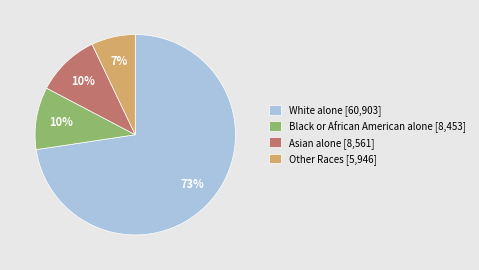

Do Asian alone [8,561] and White alone [60,903] together represent more than half of the pie?

Yes